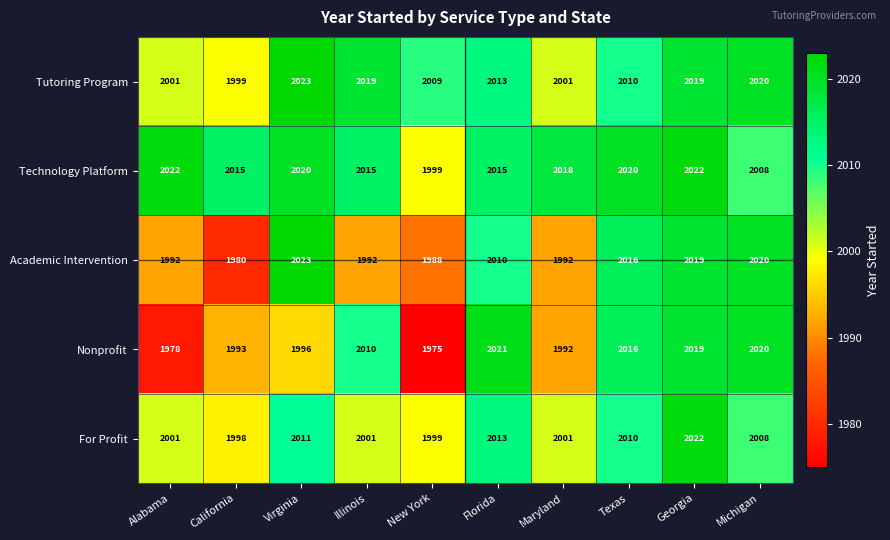

At which label is For Profit closest to 2010?

Texas